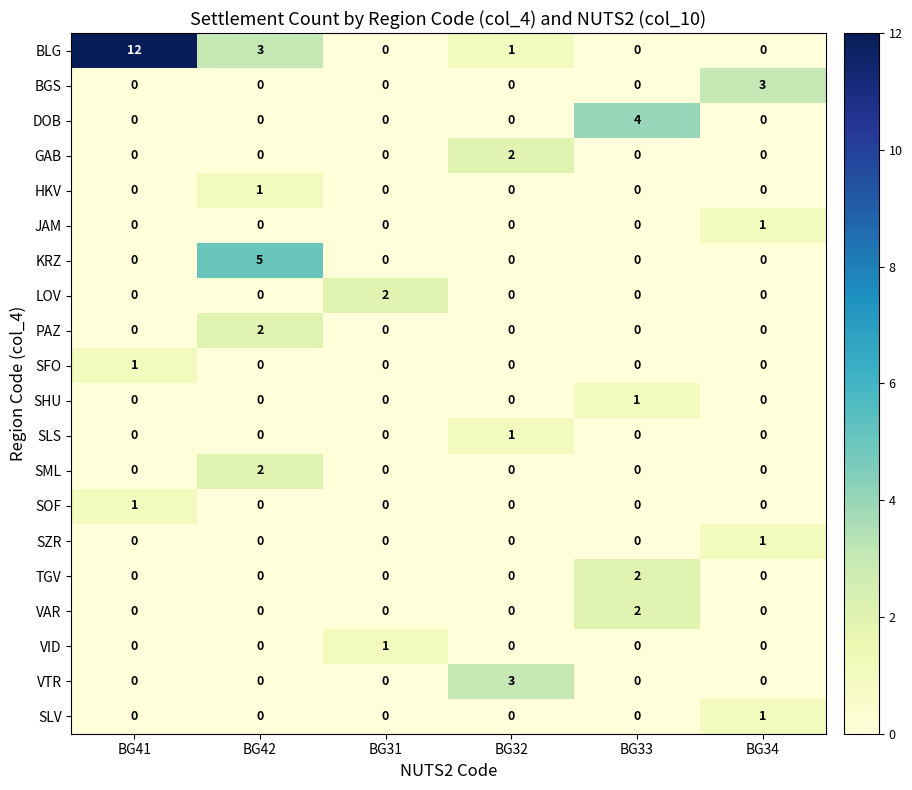

Which series has the largest range (max minus min)?

BLG